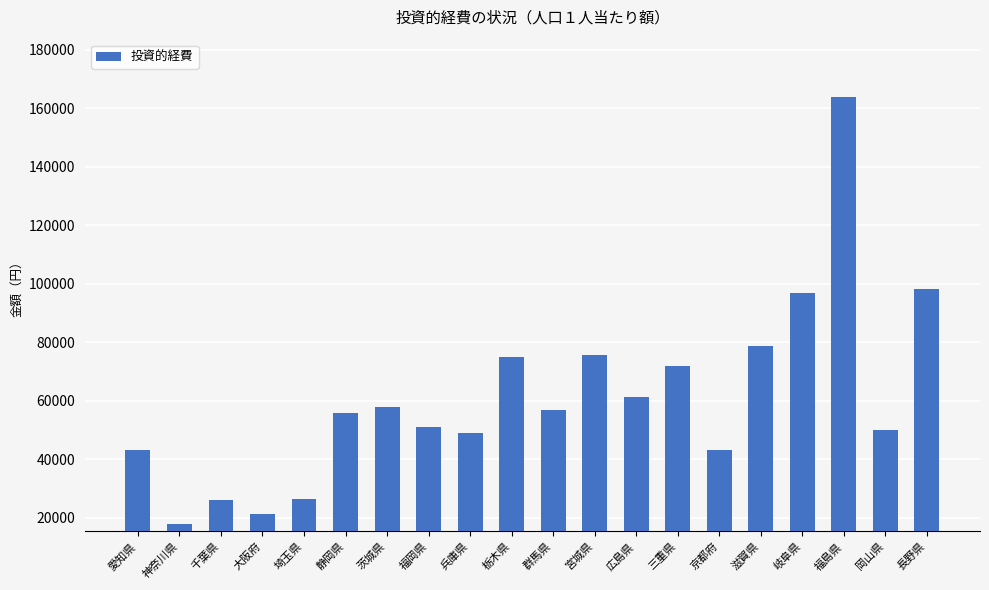

What is the label of the 15th bar from the left?

京都府